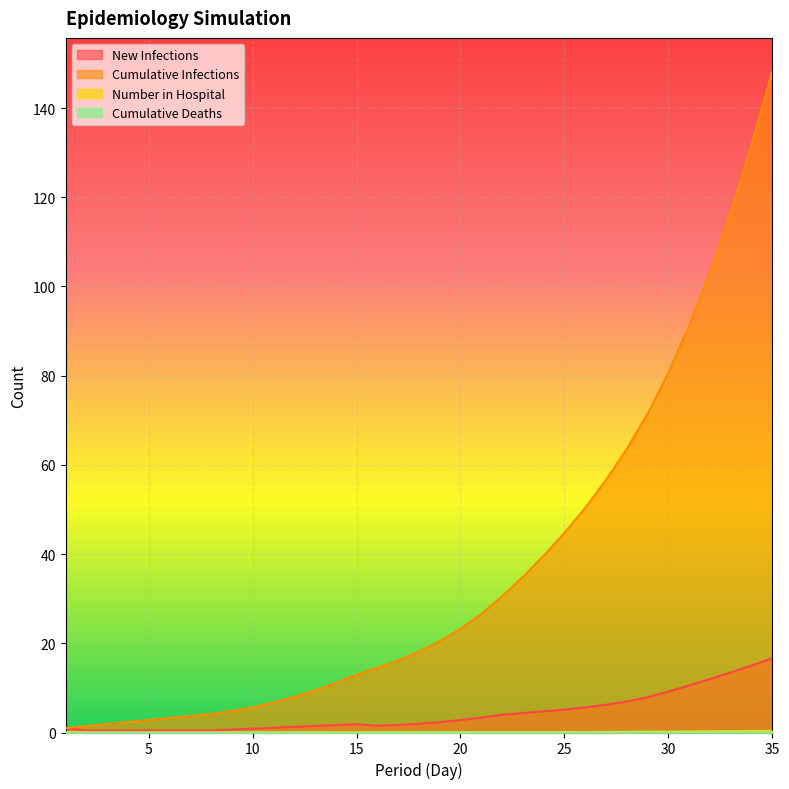

Which series has the widest spread of values?

Cumulative Infections